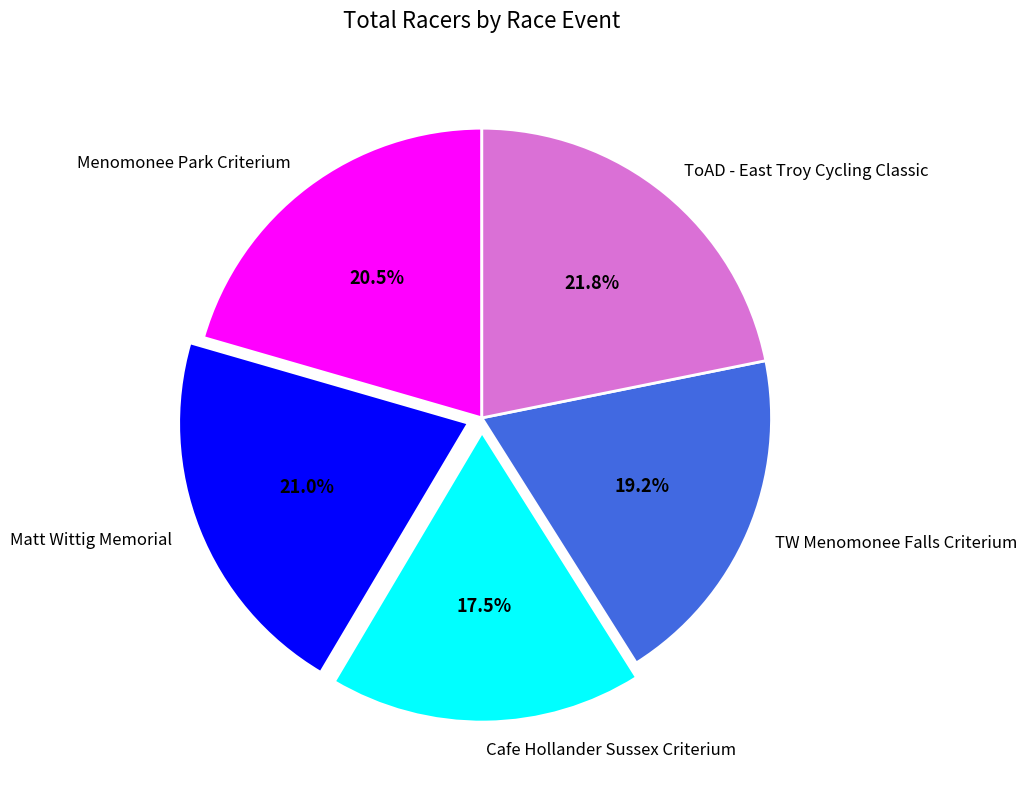

The TW Menomonee Falls Criterium slice represents 32% of the pie. True or false?

False